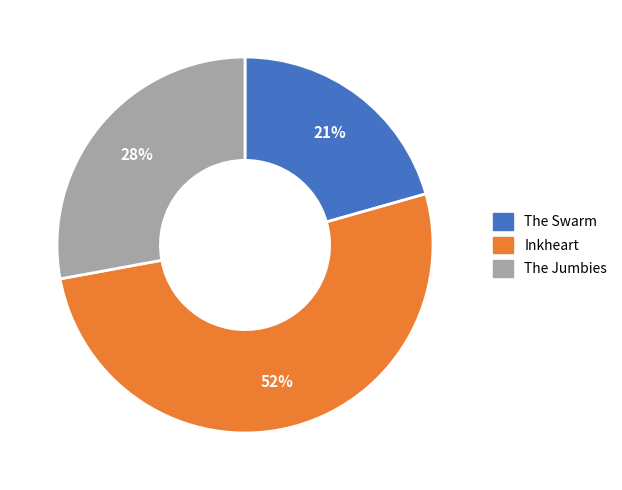

Is the sum of The Swarm and Inkheart greater than half?

Yes